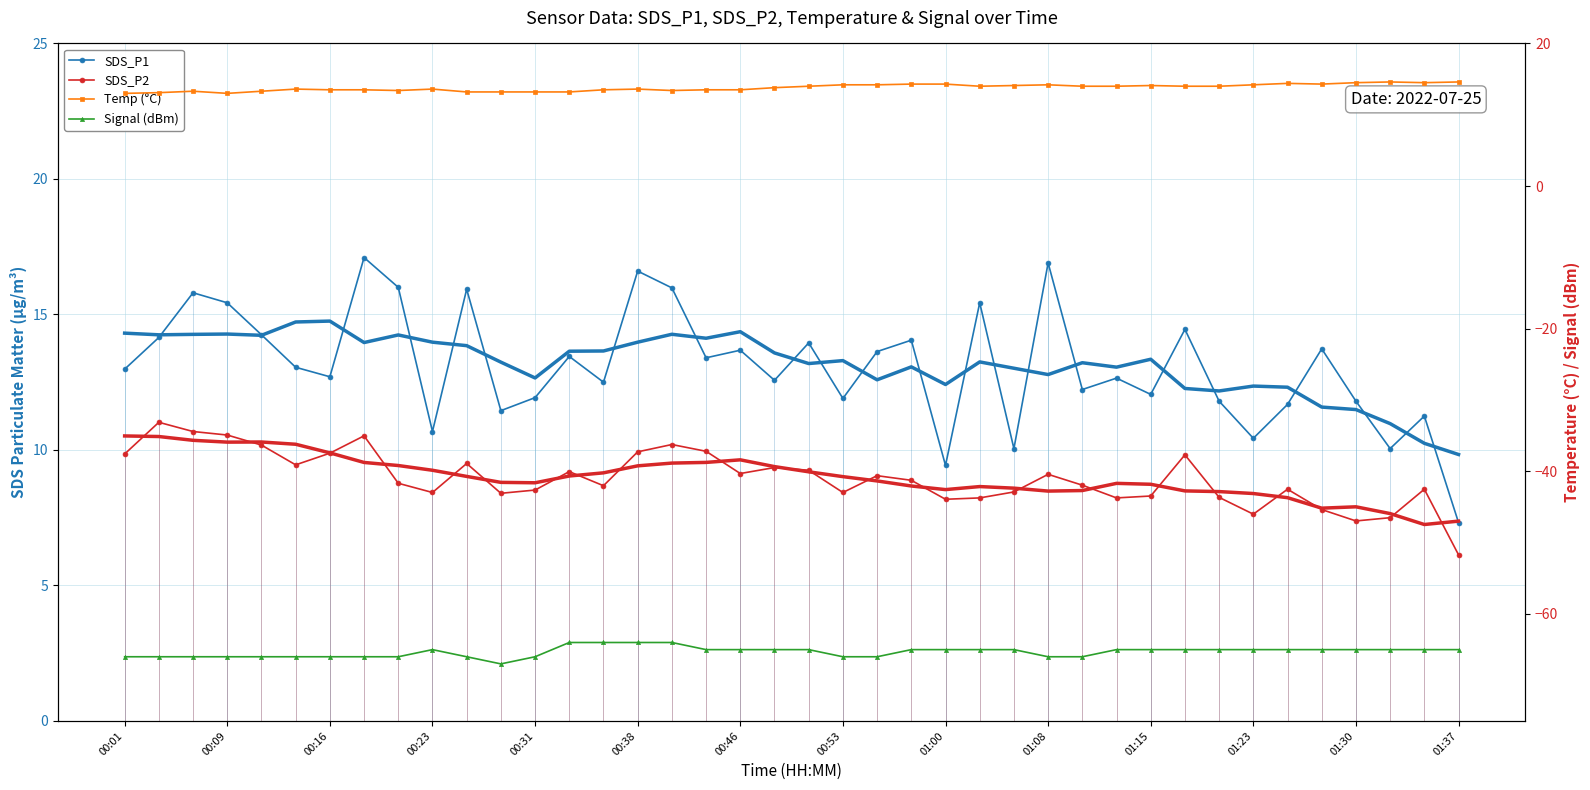

True or false: Signal (dBm) and Temp (°C) intersect in this chart.

False